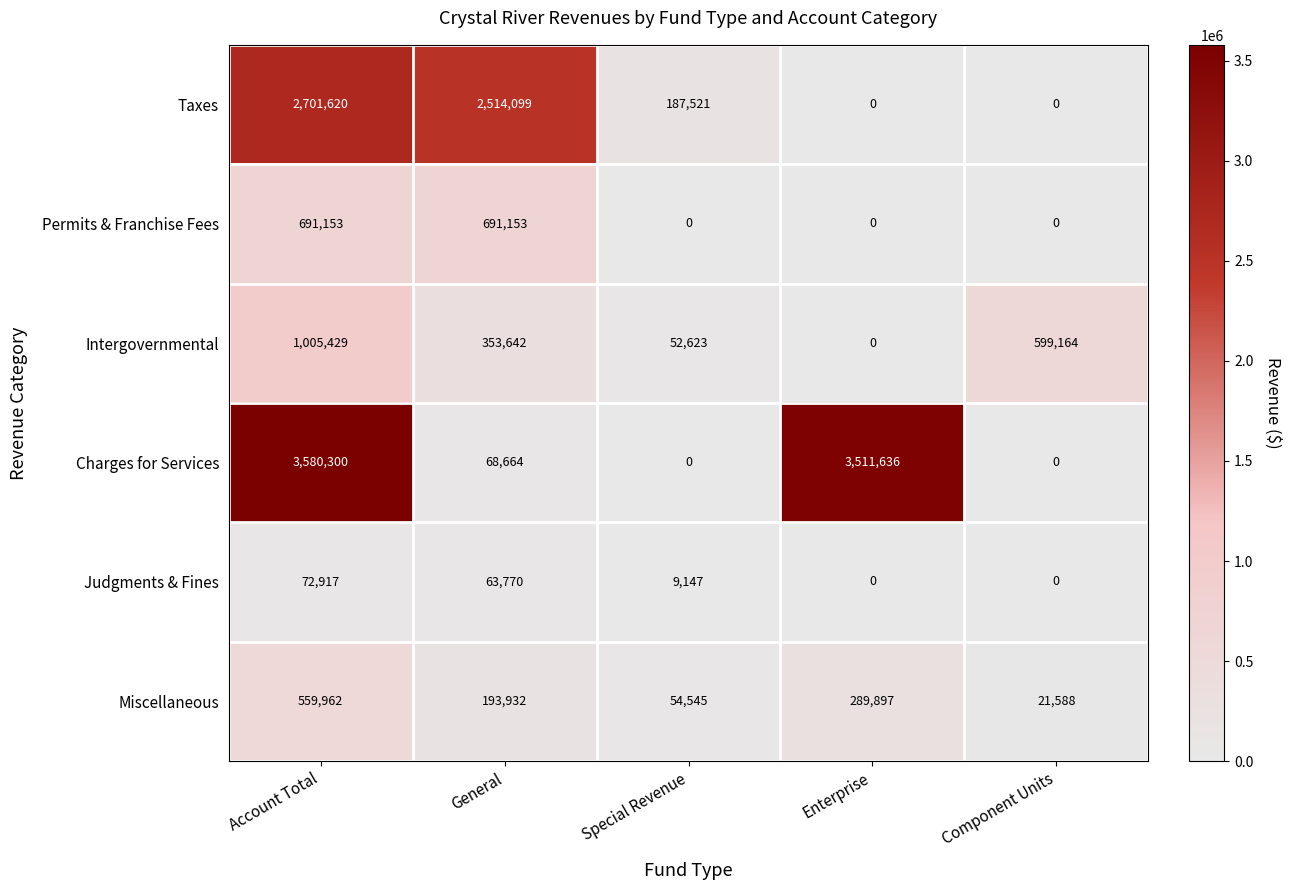

At how many categories does at least one series exceed 1404535?

3